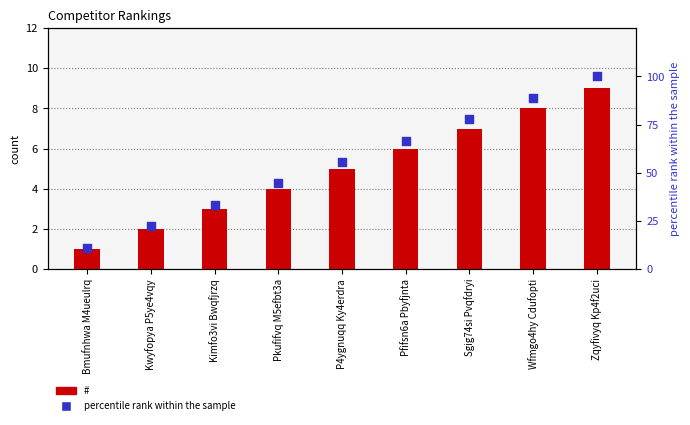

At how many categories does at least one series exceed 17?

8